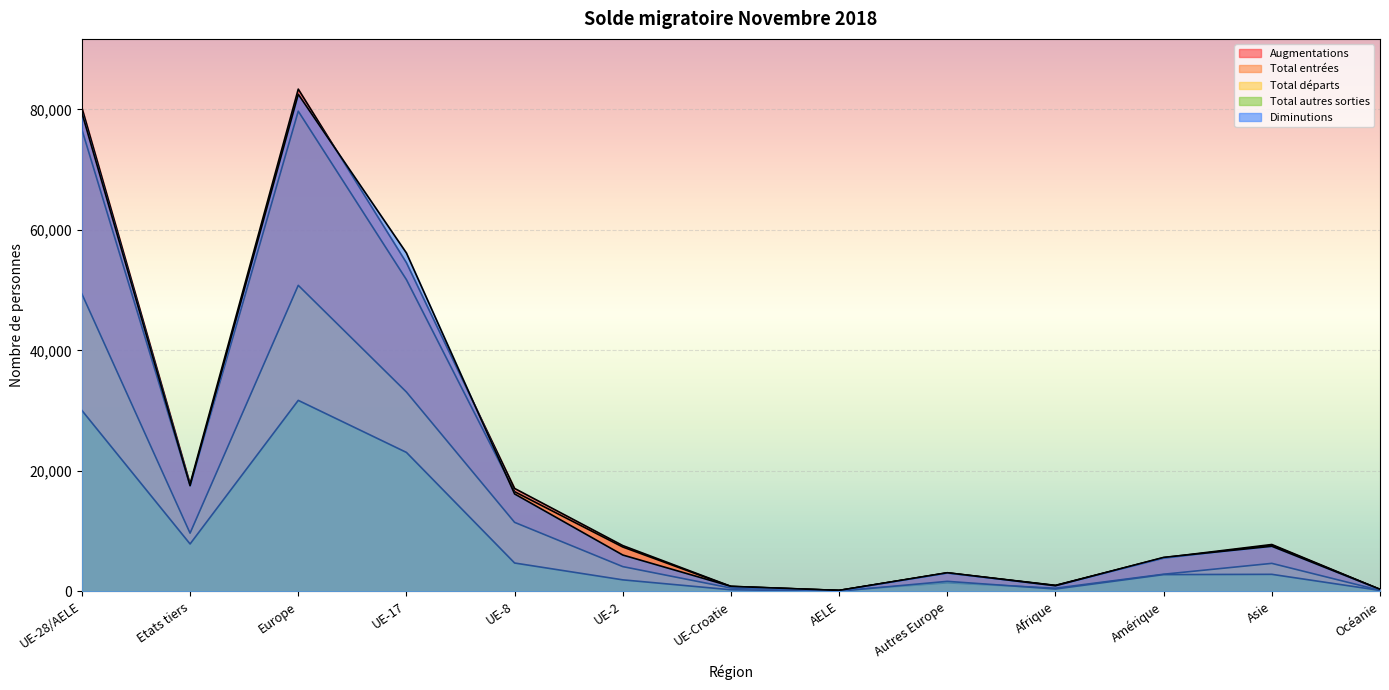

What is the average value of the Total entrées series?

20629